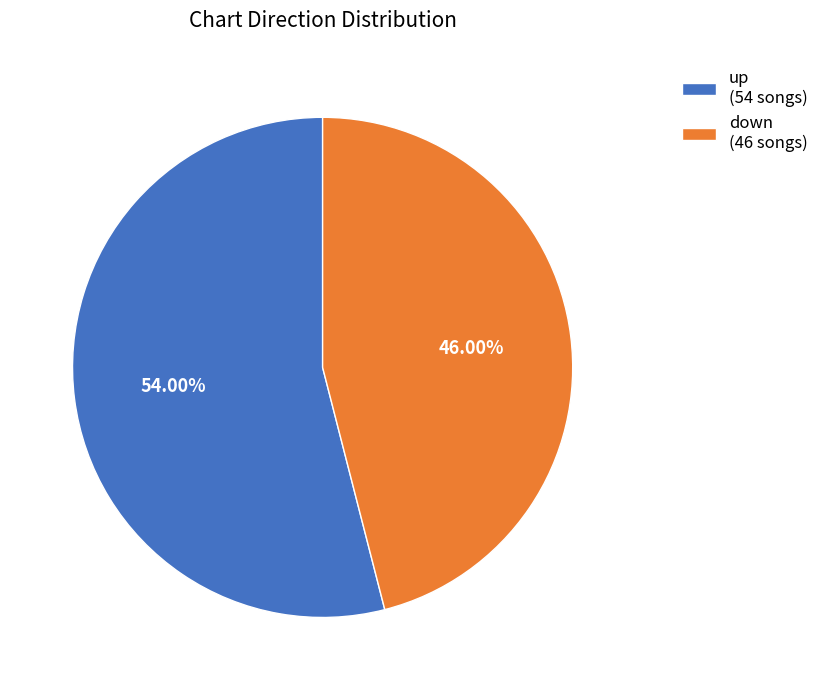

Do up and down together represent more than half of the pie?

Yes